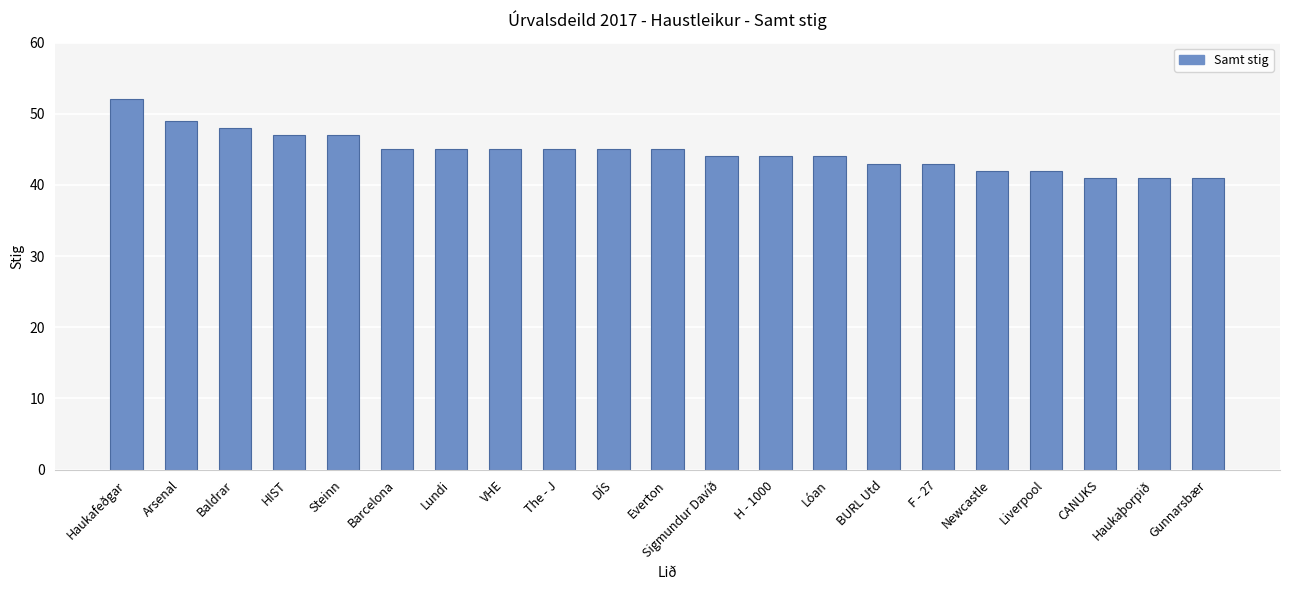

What is the sum of all values?

938